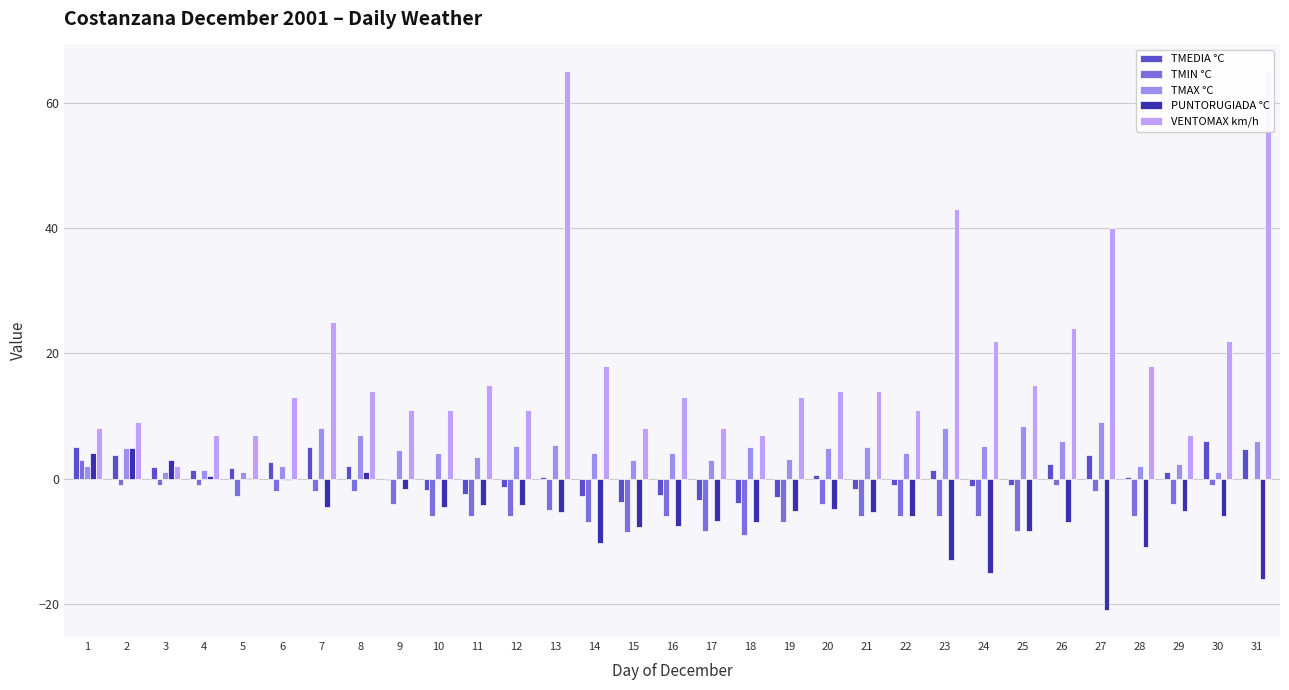

How many groups of bars are there?

31